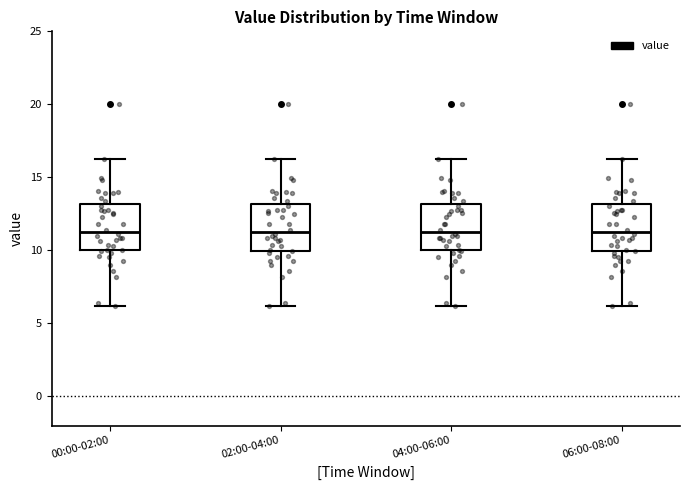

Reading left to right, transcribe this box plot: for each box, give where its median line is, the range the box spans, and where its two whiskers end, as read against the y-axis. The values are not printed on the chart, so give them approximately, as read against the axis.

00:00-02:00: median 11.5, box 10.0 to 13.0, whiskers 6.0 to 16.5
02:00-04:00: median 11.5, box 10.0 to 13.0, whiskers 6.0 to 16.5
04:00-06:00: median 11.5, box 10.0 to 13.0, whiskers 6.0 to 16.5
06:00-08:00: median 11.5, box 10.0 to 13.0, whiskers 6.0 to 16.5